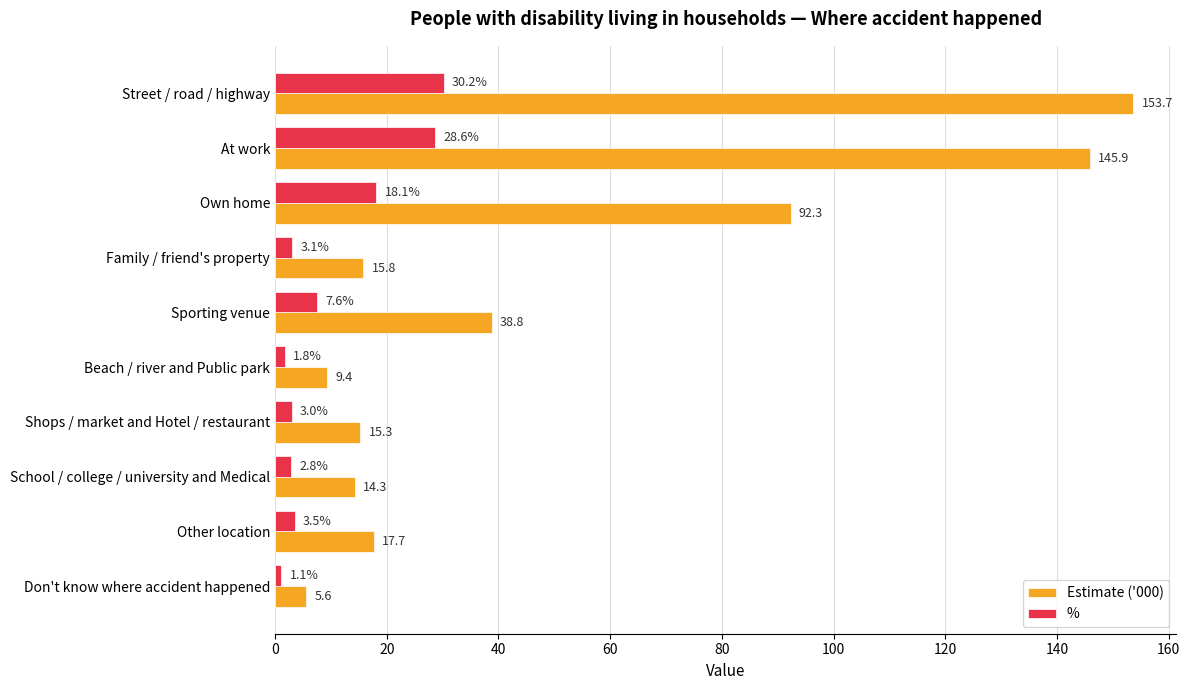

How many data points in Estimate ('000) are less than 17?

5